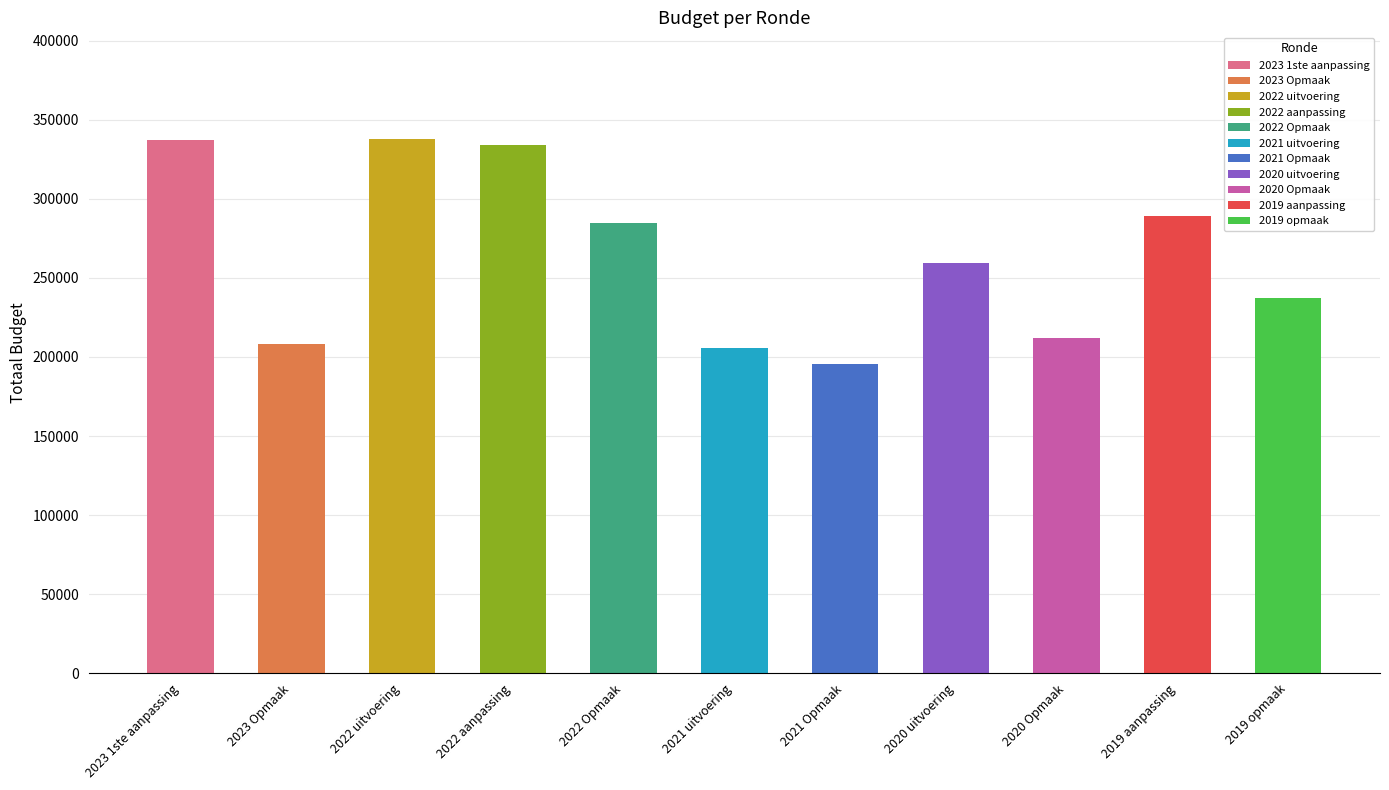

What is the sum of the values at 2022 uitvoering and 2023 1ste aanpassing?

675211